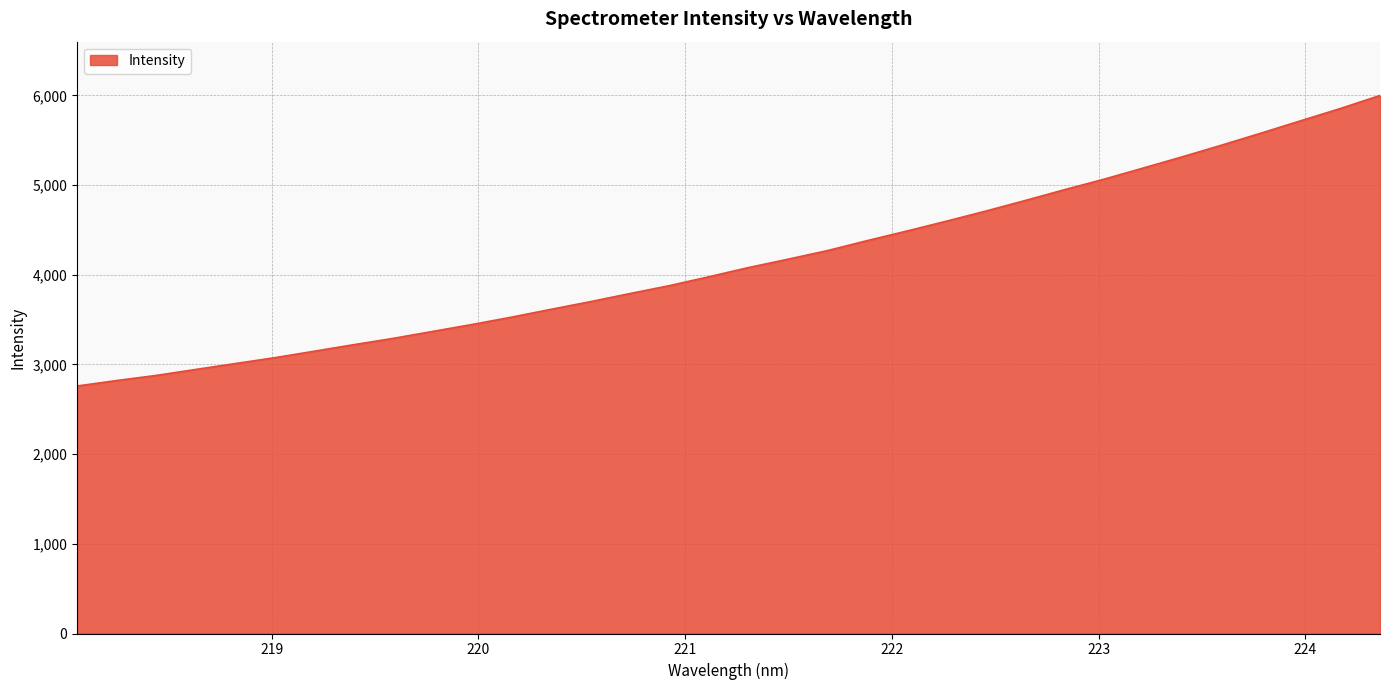

What is the minimum value shown in the chart?

2759.5